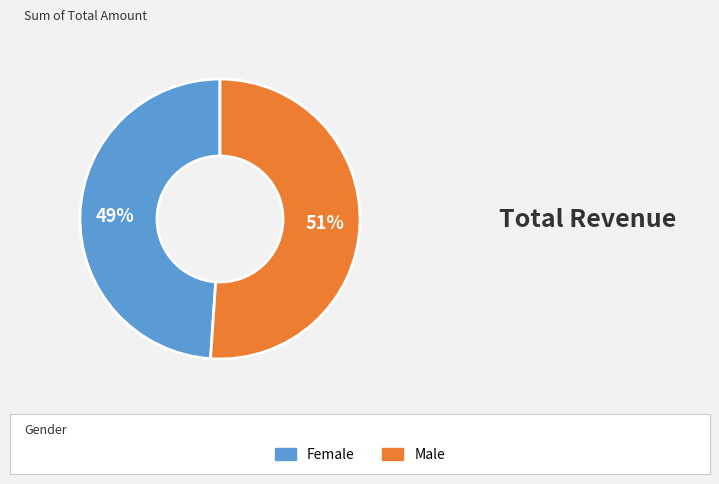

How many slices are in this pie chart?

2